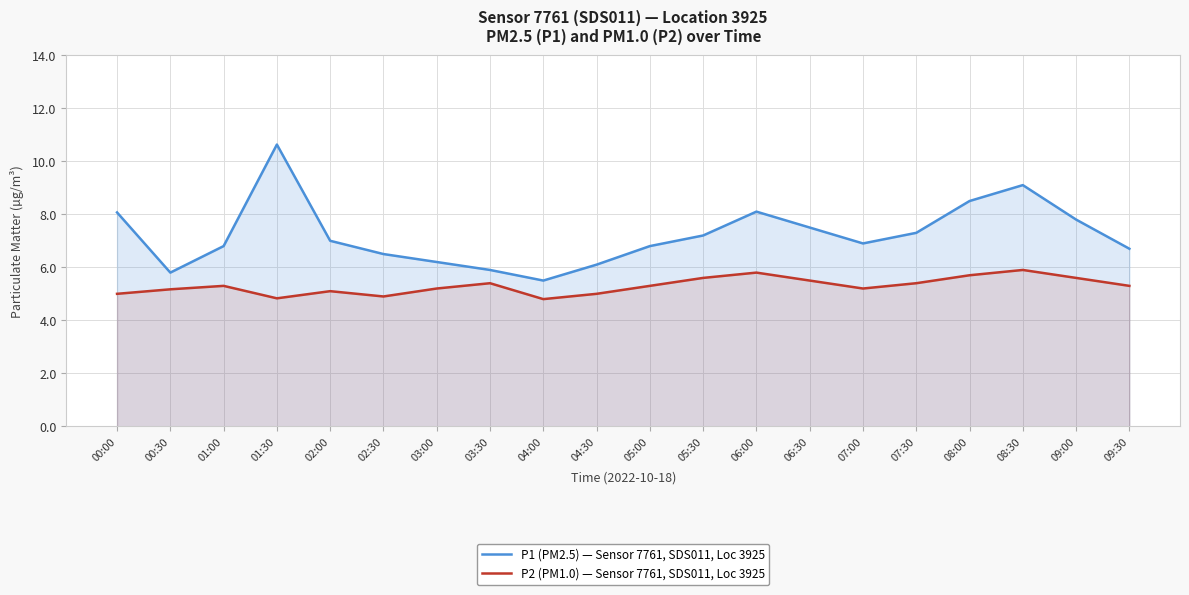

What is the difference between the second highest and second lowest values in the P1 (PM2.5) — Sensor 7761, SDS011, Loc 3925 series?

3.3